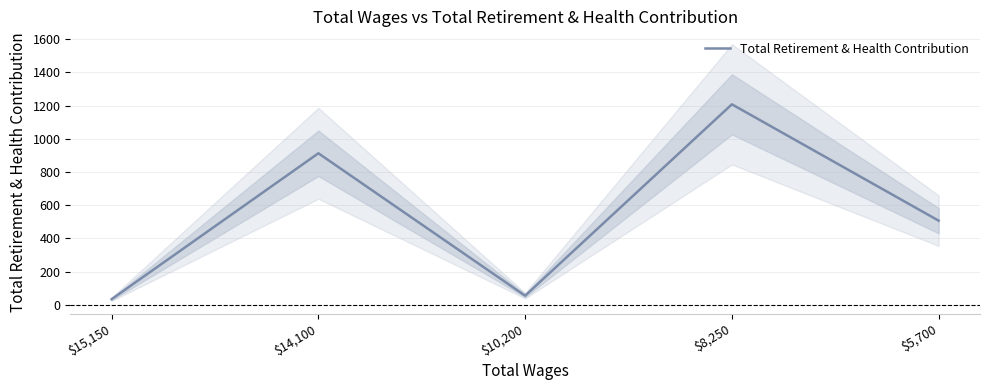

Where is the first local minimum?

$10,200